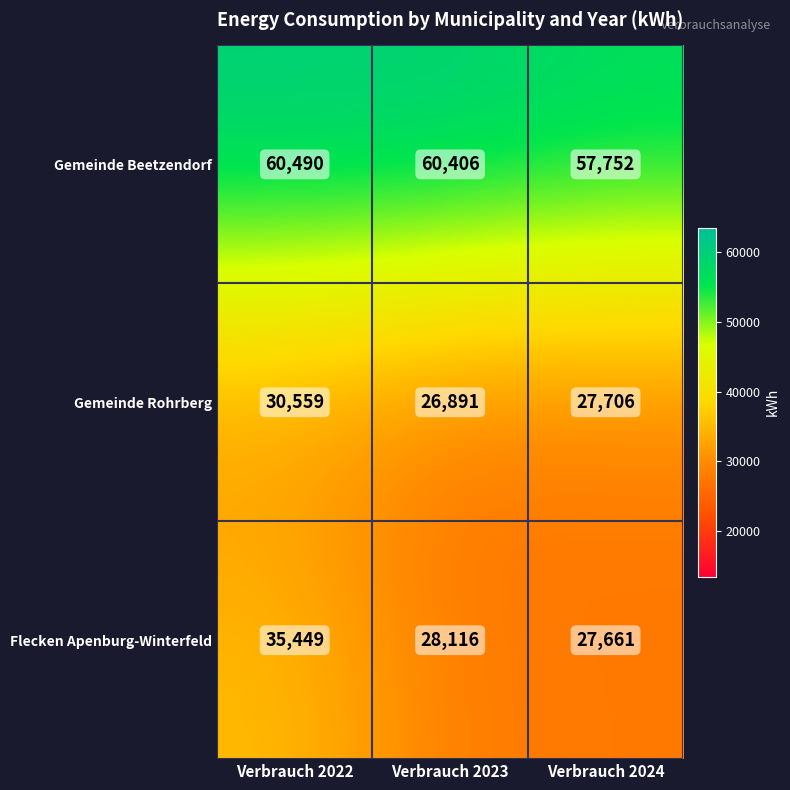

Read the Gemeinde Rohrberg value at Verbrauch 2024, to the nearest 10.

27710